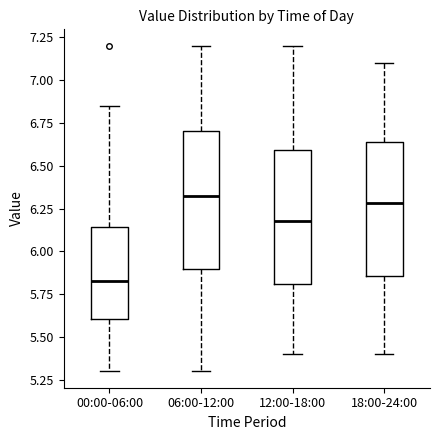

Where does the median line of the box for 12:00-18:00 sit on the y-axis? The values are not printed on the chart, so give them approximately, as read against the axis.

6.20